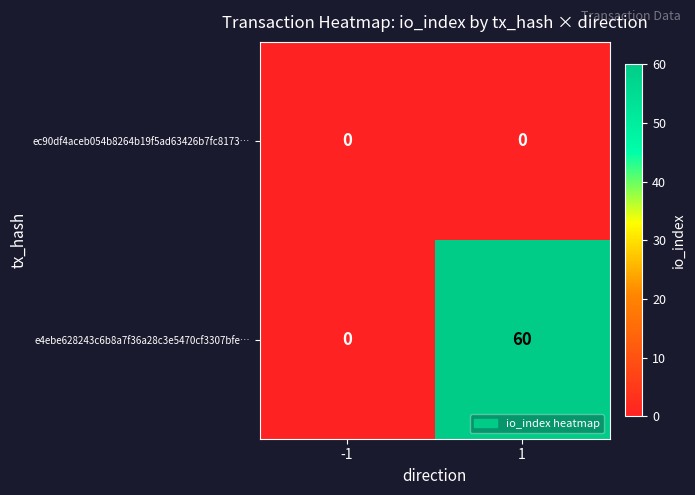

What is the sum of all e4ebe628243c6b8a7f36a28c3e5470cf3307bfe… values?

60